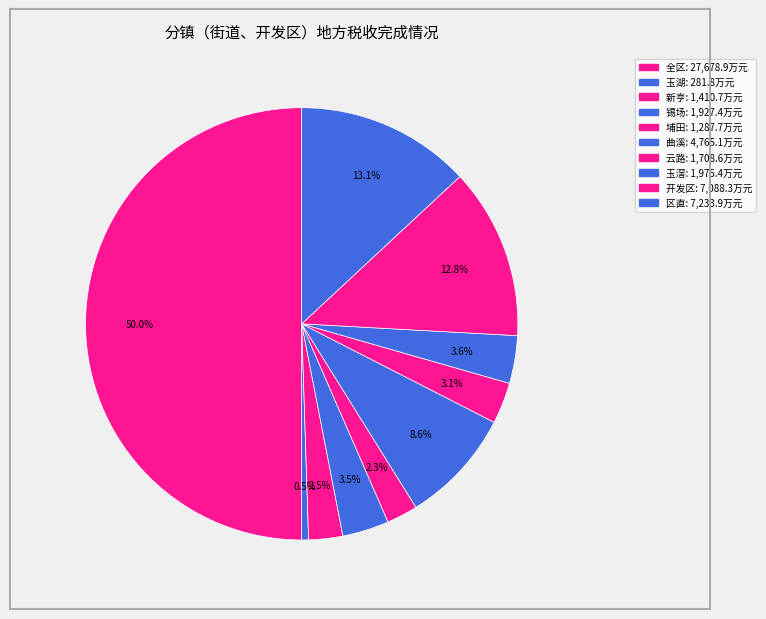

Combined, what portion of the pie is 全区 and 锡场?

53.5%